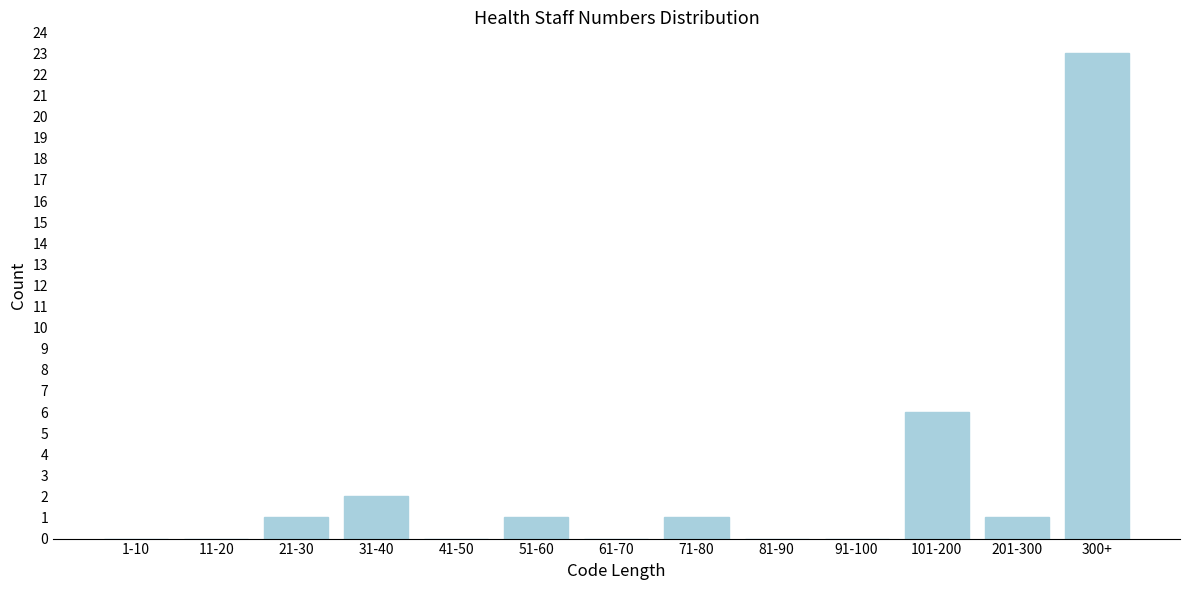

Reading left to right, list all the values displayed in this chart.

1-10=0	11-20=0	21-30=1	31-40=2	41-50=0	51-60=1	61-70=0	71-80=1	81-90=0	91-100=0	101-200=6	201-300=1	300+=23